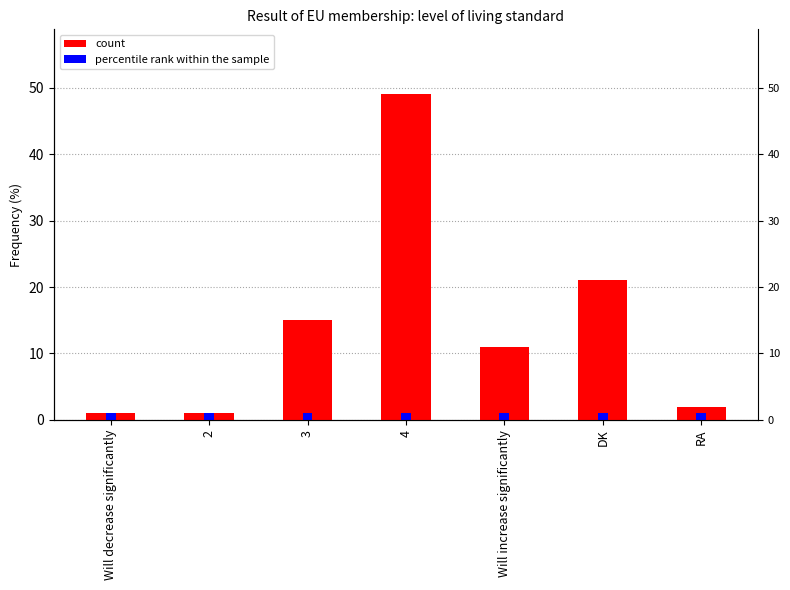

Are the bars horizontal?

No